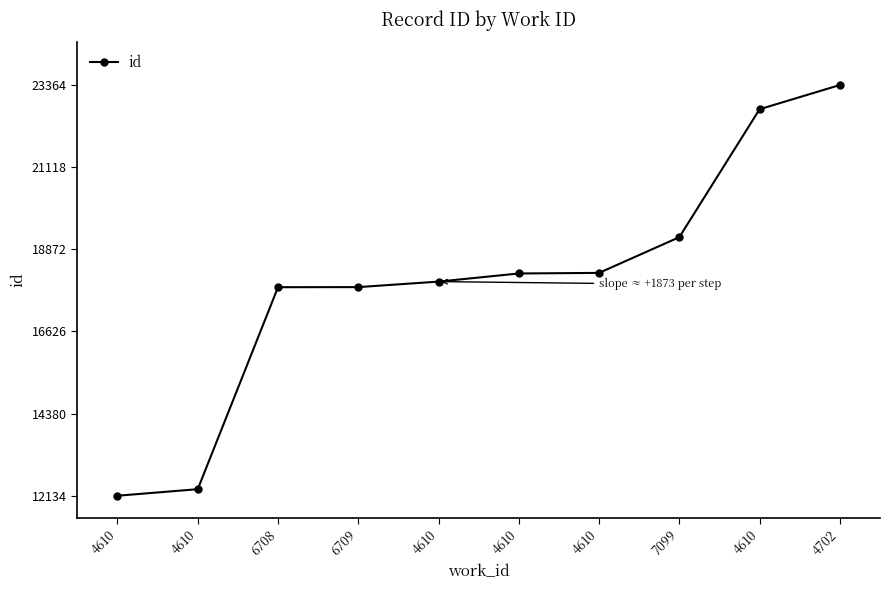

Rank the categories by value from highest to lowest.

4702, 4610, 7099, 4610, 4610, 4610, 6709, 6708, 4610, 4610